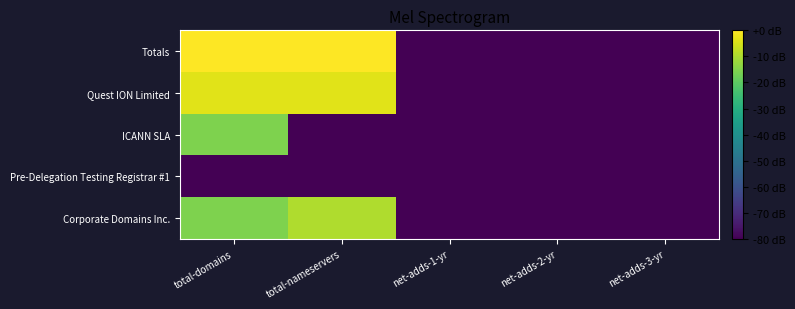

Reading left to right, list all the values displayed in this chart.

Corporate Domains Inc.: total-domains=-15.6	total-nameservers=-9.5	net-adds-1-yr=-80.0	net-adds-2-yr=-80.0	net-adds-3-yr=-80.0
Pre-Delegation Testing Registrar #1: total-domains=-80.0	total-nameservers=-80.0	net-adds-1-yr=-80.0	net-adds-2-yr=-80.0	net-adds-3-yr=-80.0
ICANN SLA: total-domains=-15.6	total-nameservers=-80.0	net-adds-1-yr=-80.0	net-adds-2-yr=-80.0	net-adds-3-yr=-80.0
Quest ION Limited: total-domains=-3.5	total-nameservers=-3.5	net-adds-1-yr=-80.0	net-adds-2-yr=-80.0	net-adds-3-yr=-80.0
Totals: total-domains=0.0	total-nameservers=0.0	net-adds-1-yr=-80.0	net-adds-2-yr=-80.0	net-adds-3-yr=-80.0